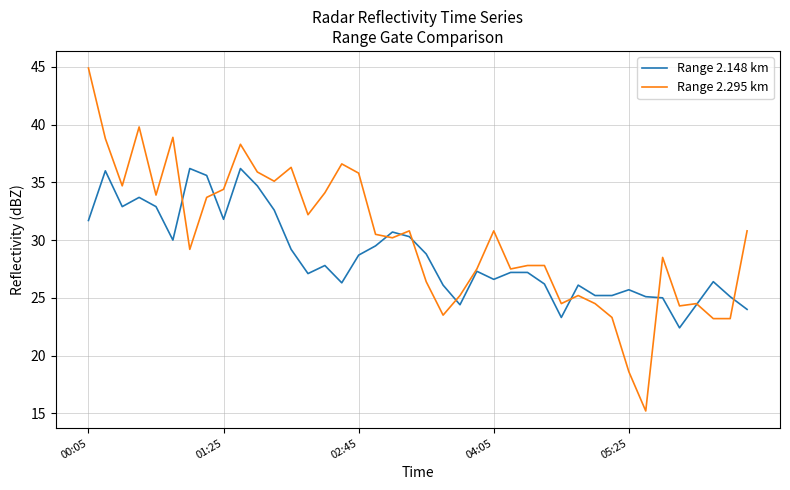

What is the minimum value shown in the chart?

15.2